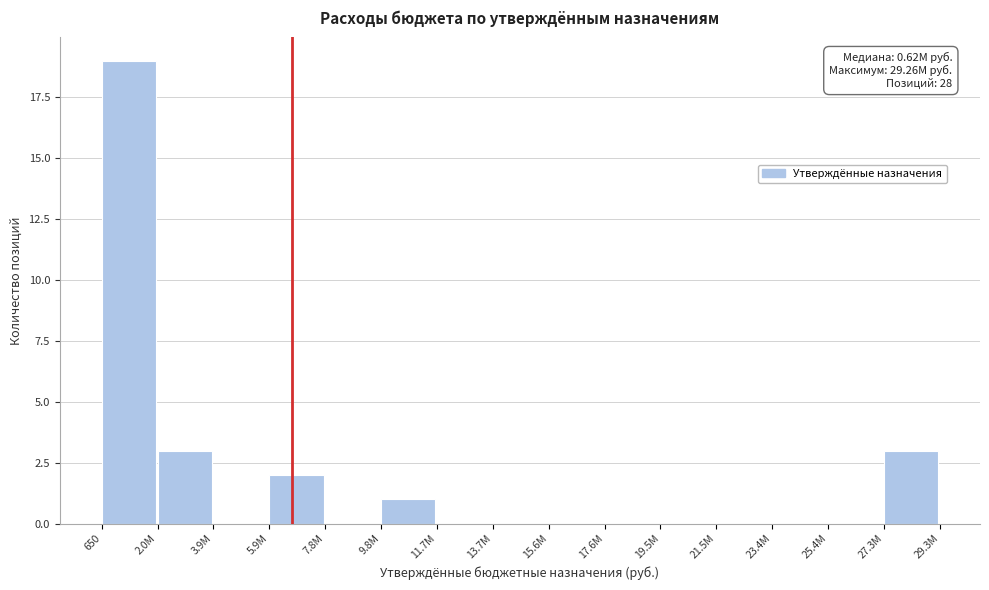

Reading left to right, transcribe all the data shown in this chart.

650=19	2.0M=3	3.9M=0	5.9M=2	7.8M=0	9.8M=1	11.7M=0	13.7M=0	15.6M=0	17.6M=0	19.5M=0	21.5M=0	23.4M=0	25.4M=0	27.3M=3